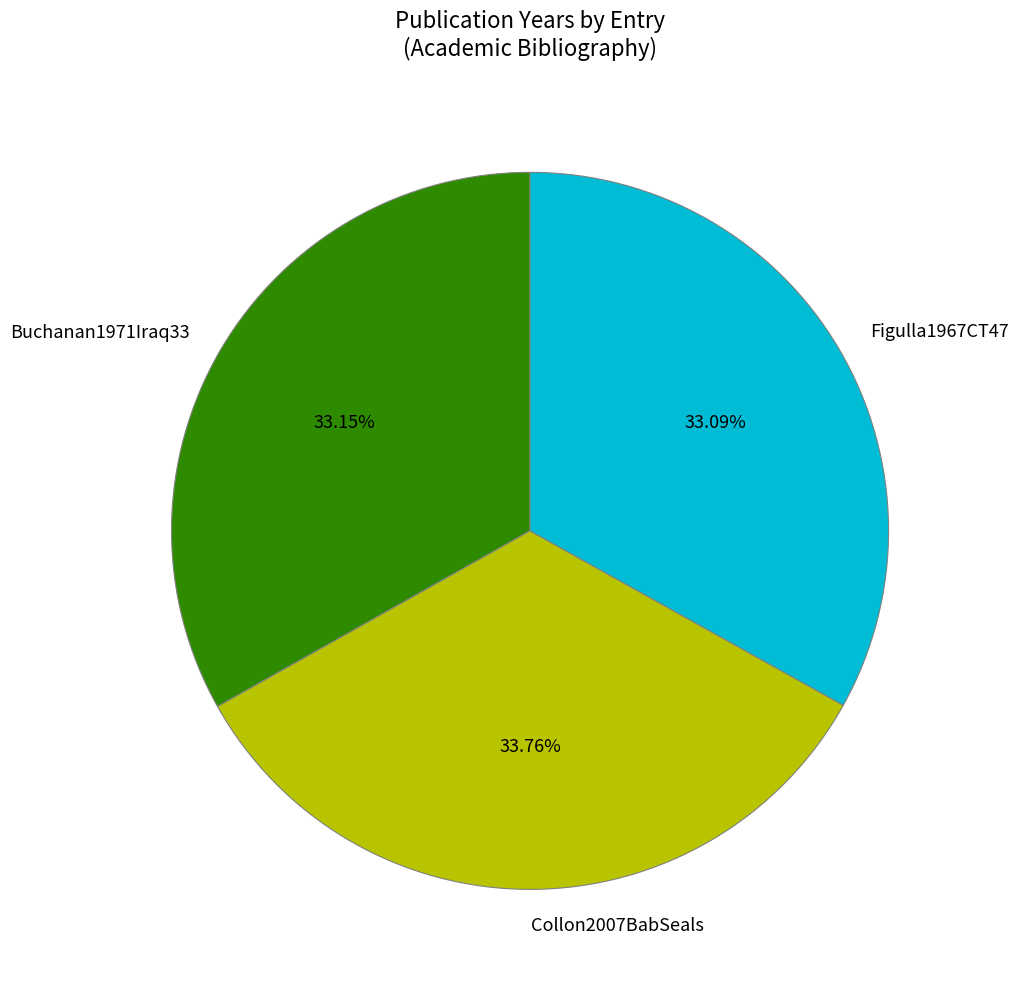

What percentage is the Collon2007BabSeals slice, to the nearest percent?

34%